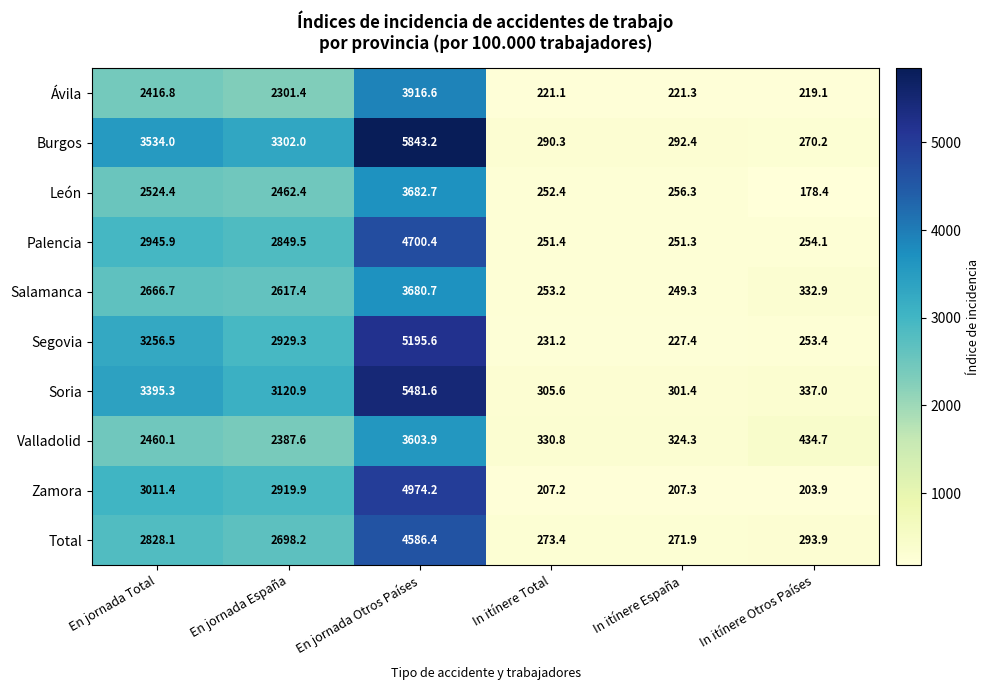

Which label corresponds to the largest value in the chart?

En jornada Otros Países